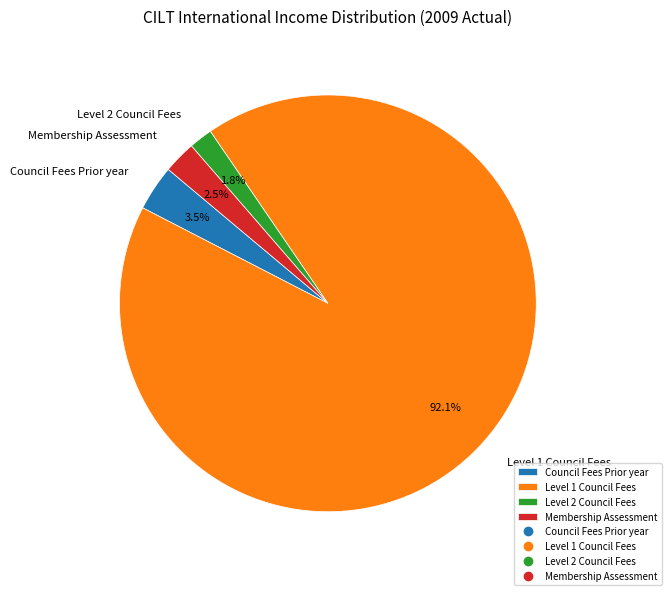

Does Council Fees Prior year account for over 50% of the chart?

No